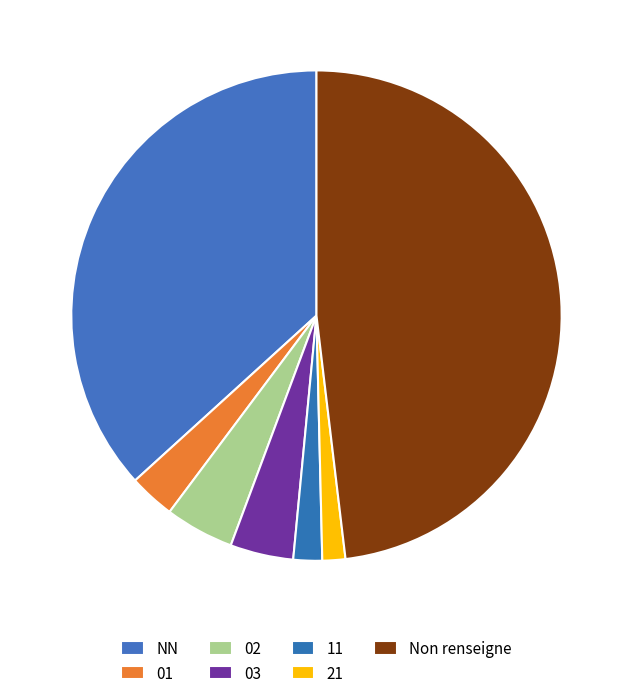

How many segments does this pie chart have?

7